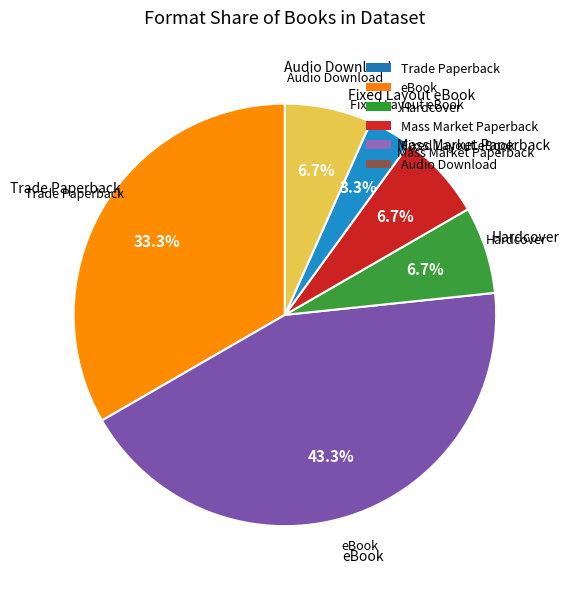

Which slice is the largest?

eBook